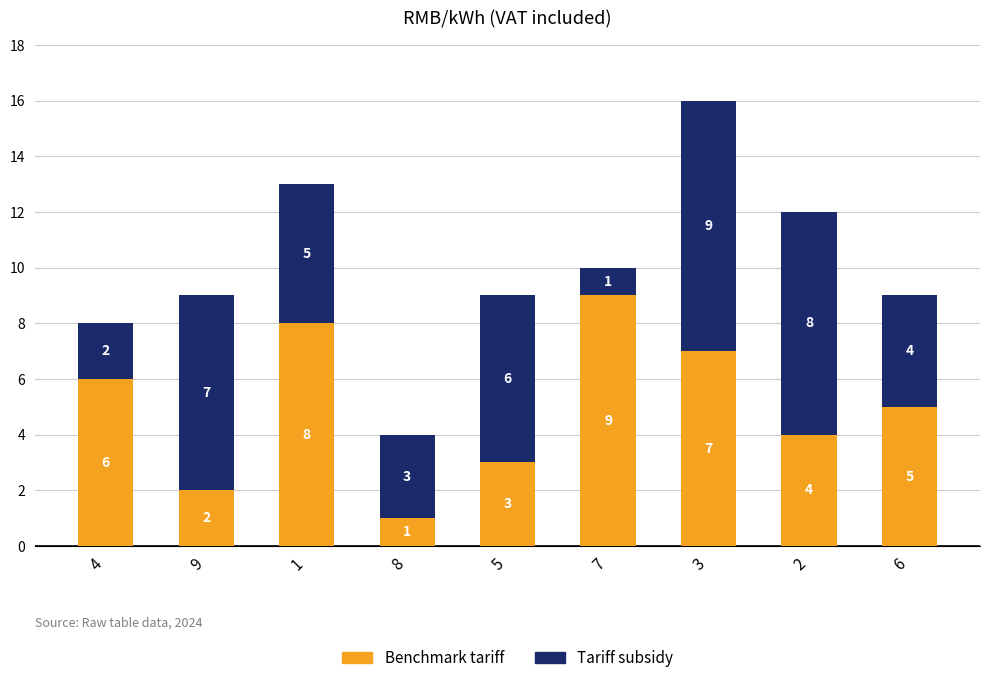

Which category has the highest value in the Benchmark tariff series?

7